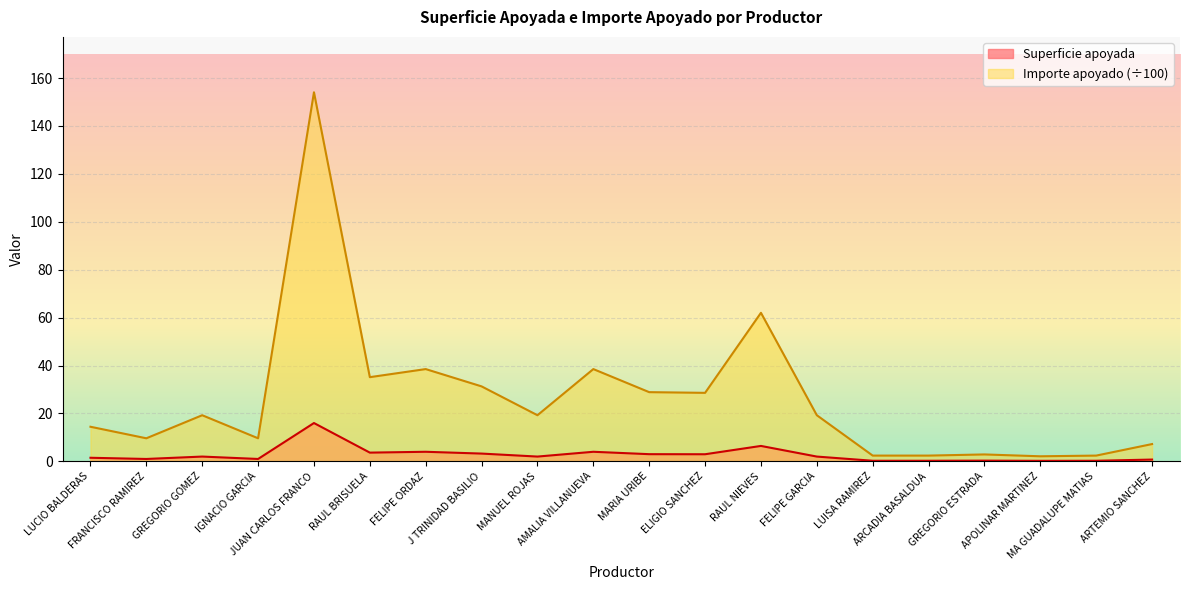

How many interior local peaks does the Importe apoyado series have?

6